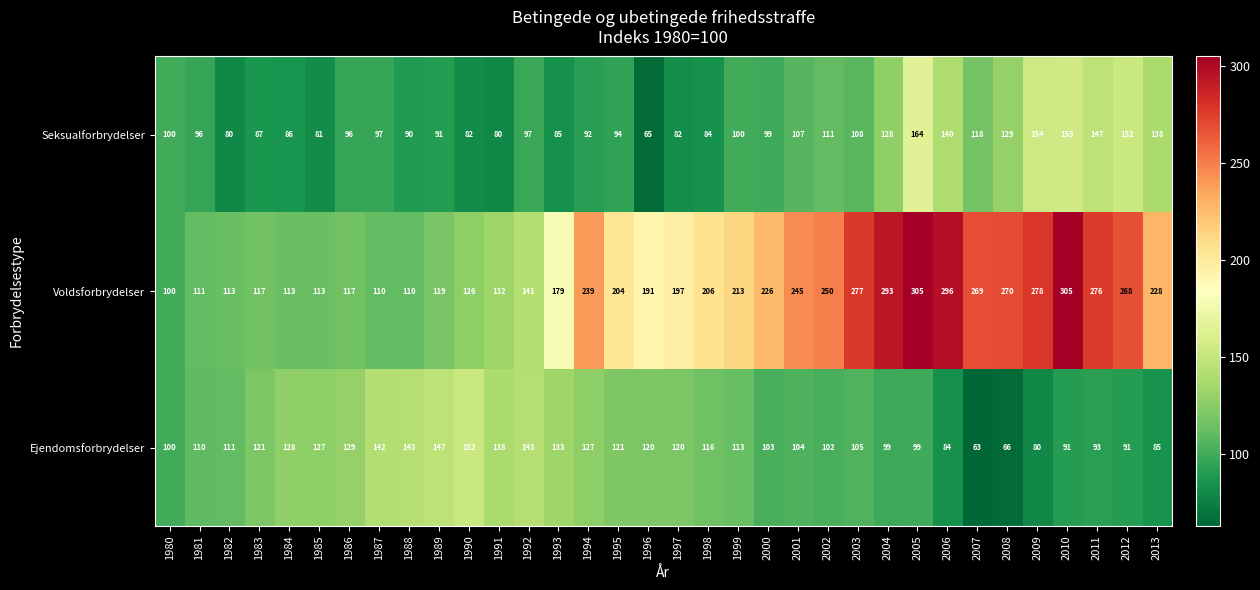

Between 1984 and 2005, which series saw the biggest shift?

Voldsforbrydelser